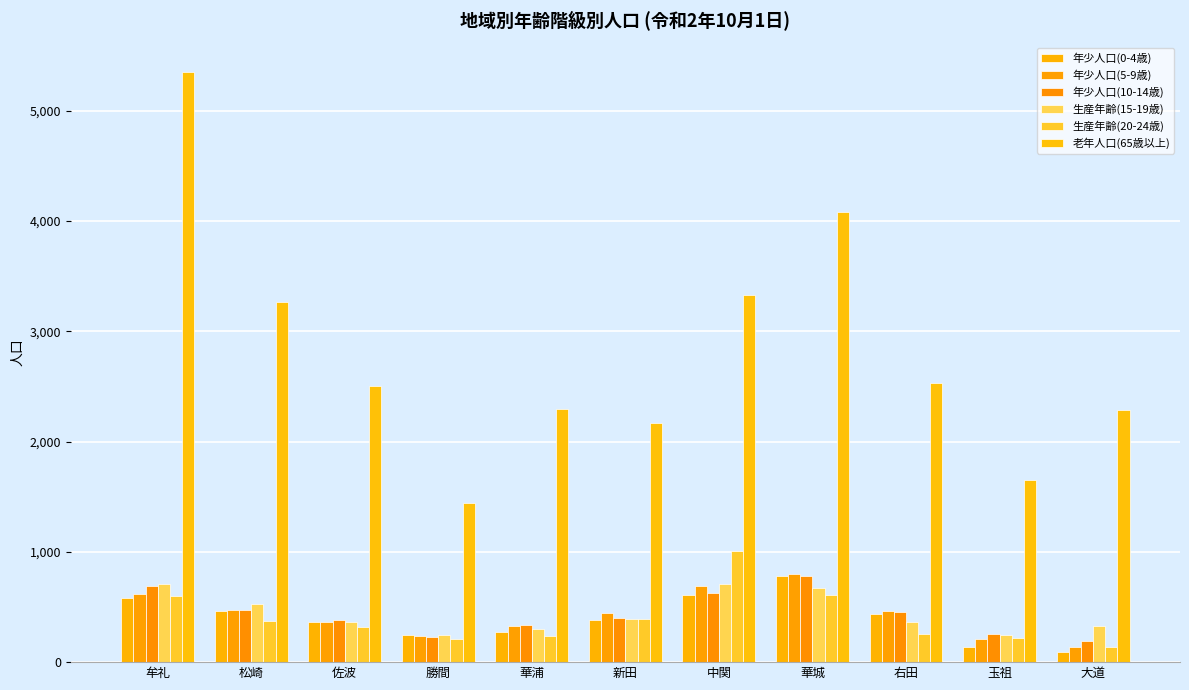

What is the label of the 7th bar from the left?

中関